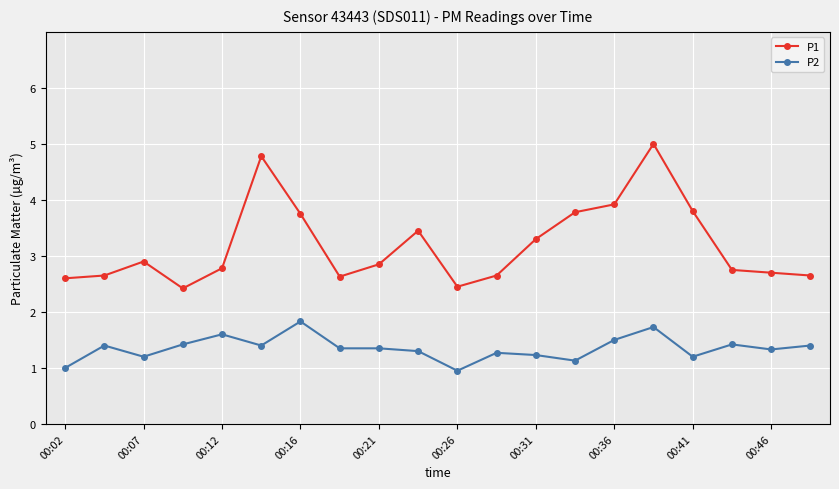

True or false: P1 and P2 intersect in this chart.

False